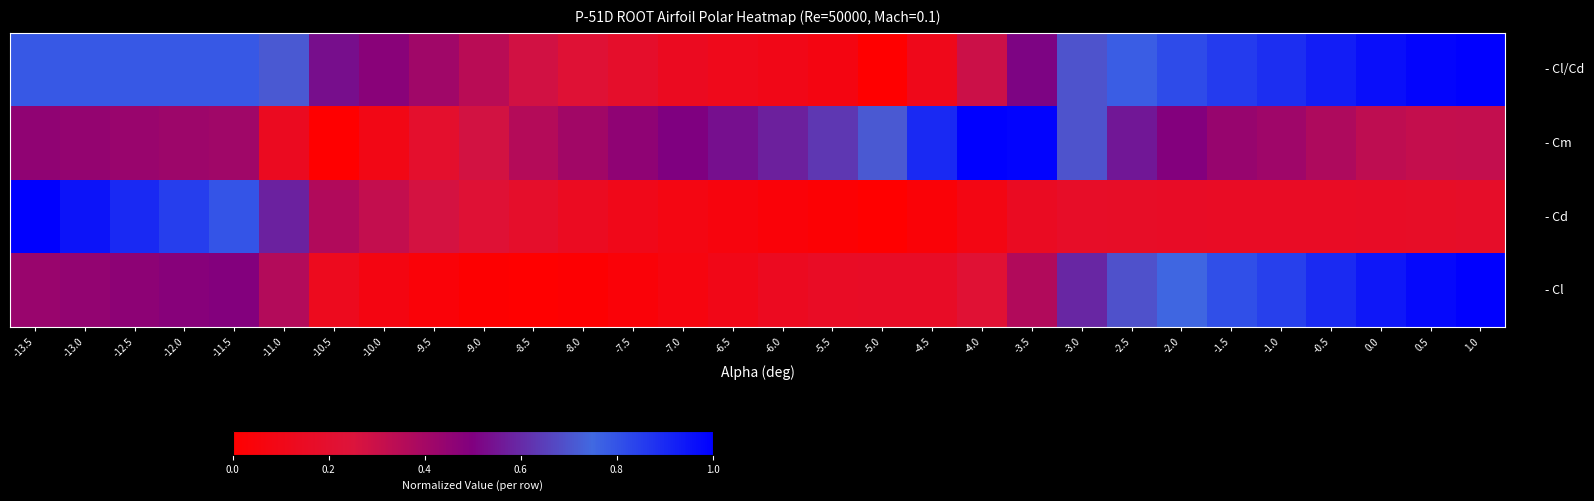

What is the greatest value displayed?

1.0